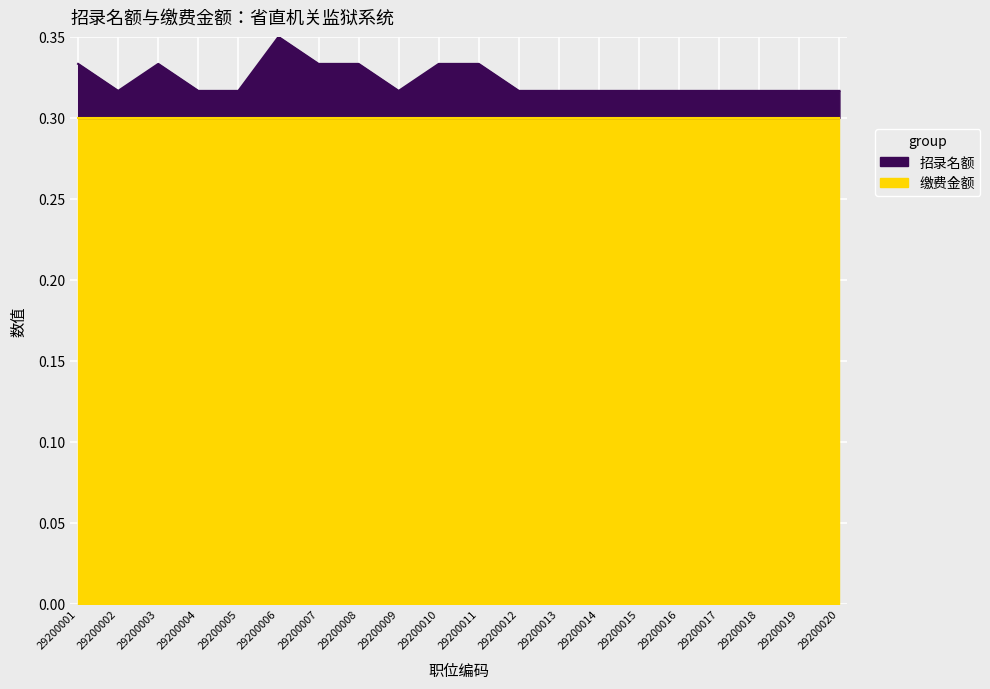

Which label corresponds to the smallest value in the chart?

29200002